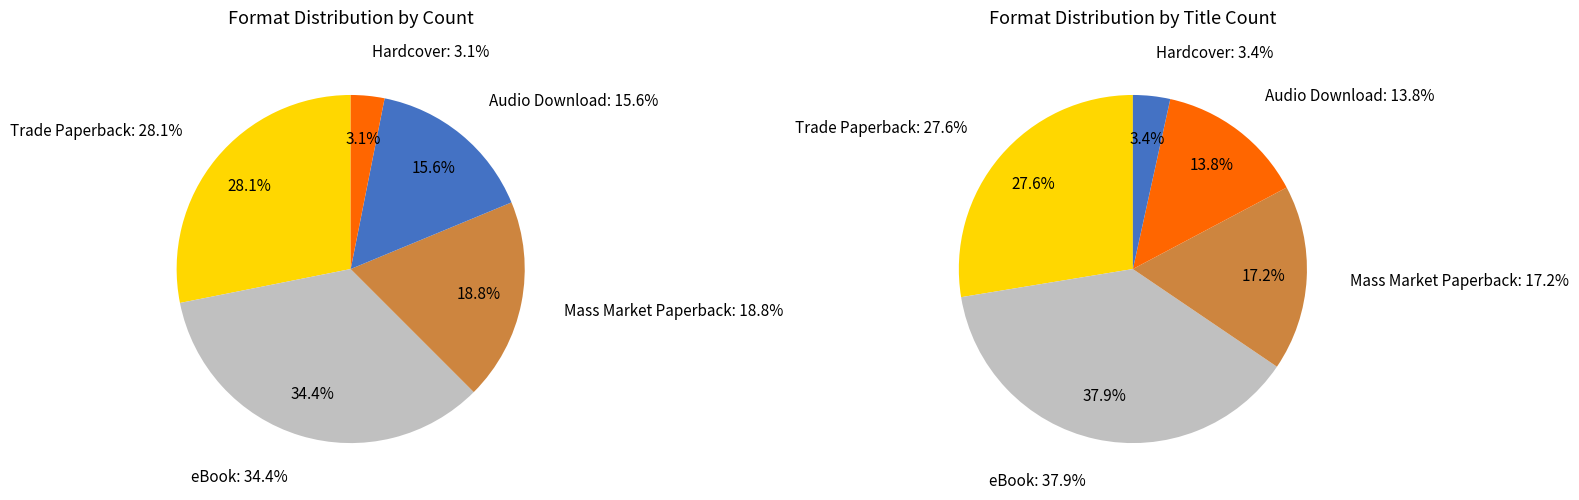

What is the total percentage of Trade Paperback and Mass Market Paperback?

46.9%